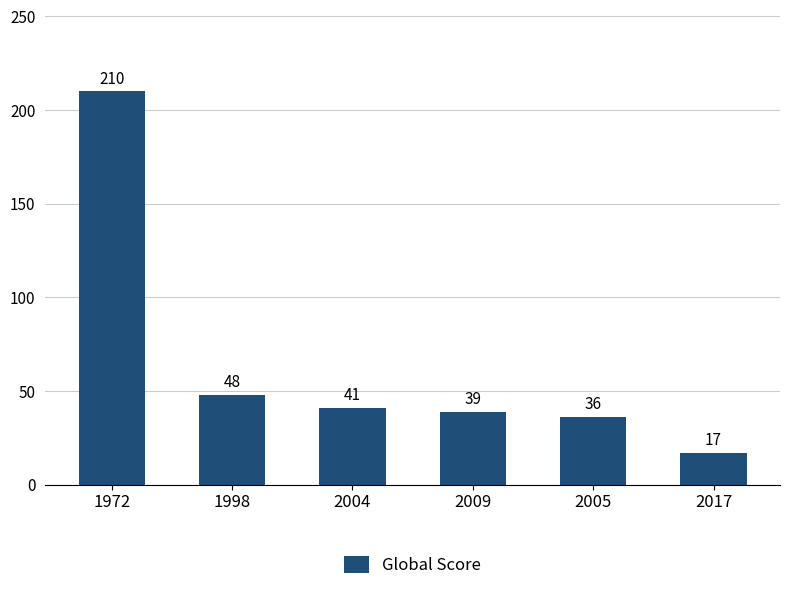

How many distinct data groups are displayed?

1